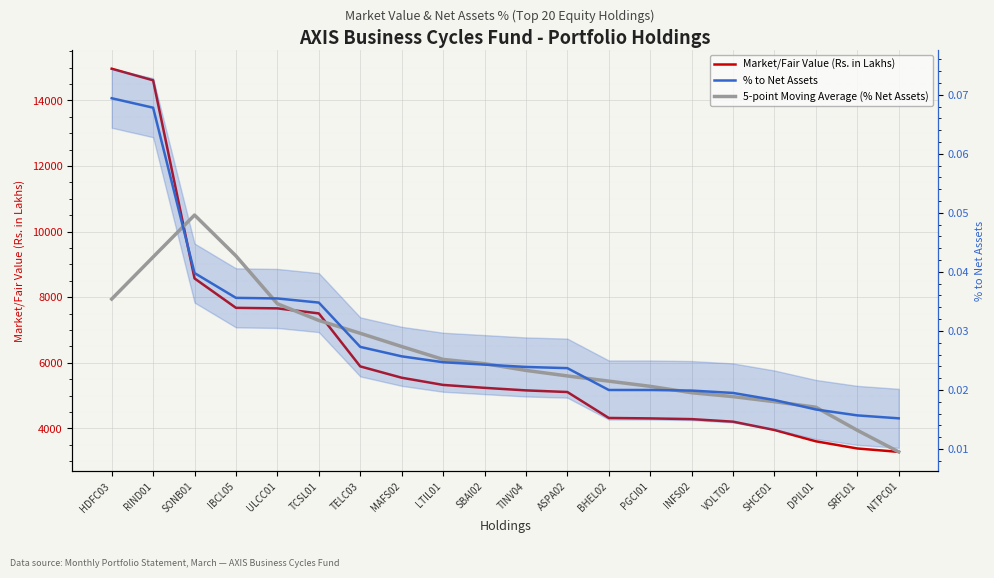

How many times do 5-point Moving Average (% Net Assets) and % to Net Assets cross each other?

8